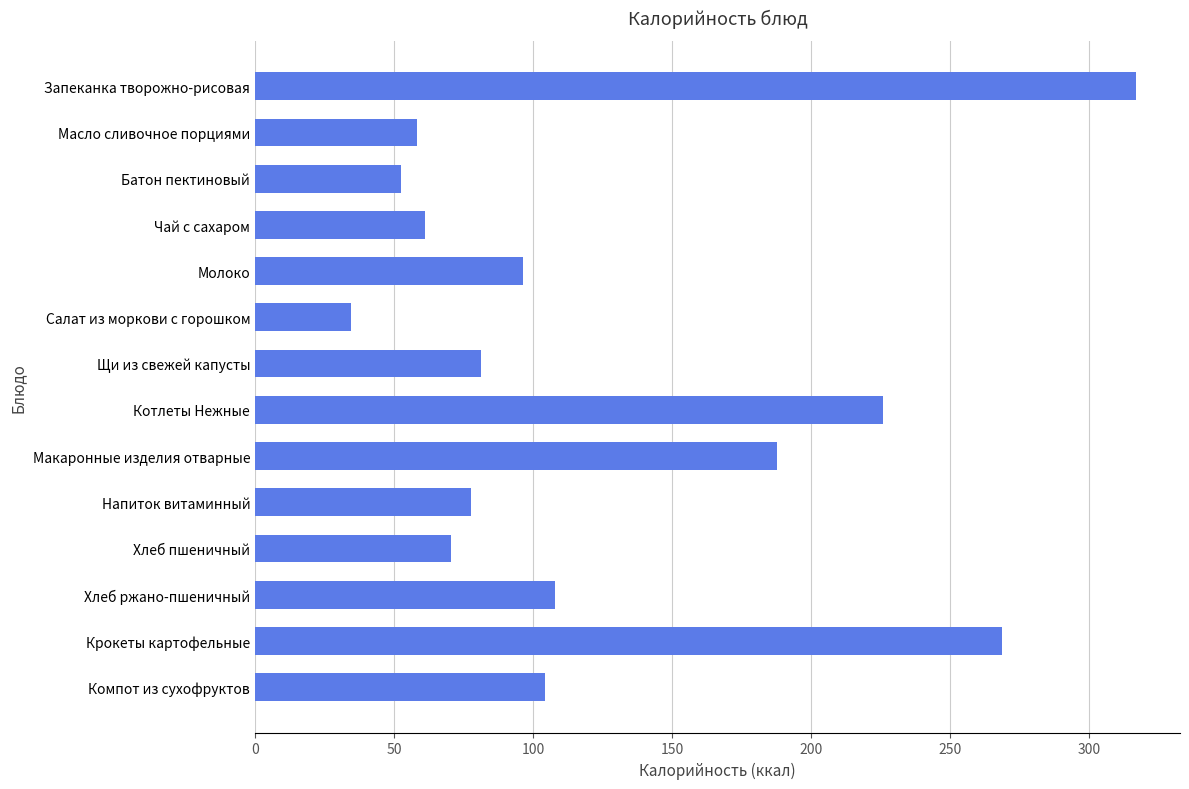

Rank the categories by value from lowest to highest.

Салат из моркови с горошком, Батон пектиновый, Масло сливочное порциями, Чай с сахаром, Хлеб пшеничный, Напиток витаминный, Щи из свежей капусты, Молоко, Компот из сухофруктов, Хлеб ржано-пшеничный, Макаронные изделия отварные, Котлеты Нежные, Крокеты картофельные, Запеканка творожно-рисовая